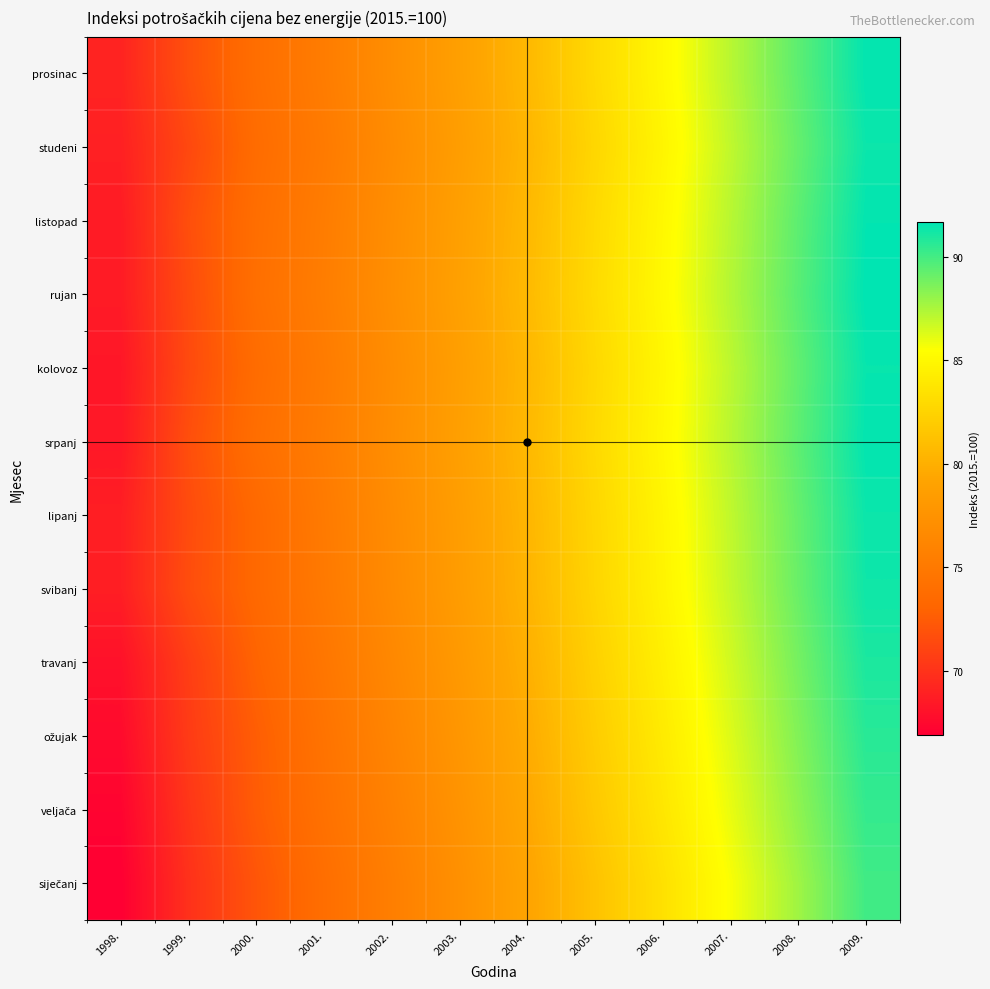

At how many categories does at least one series exceed 86?

3